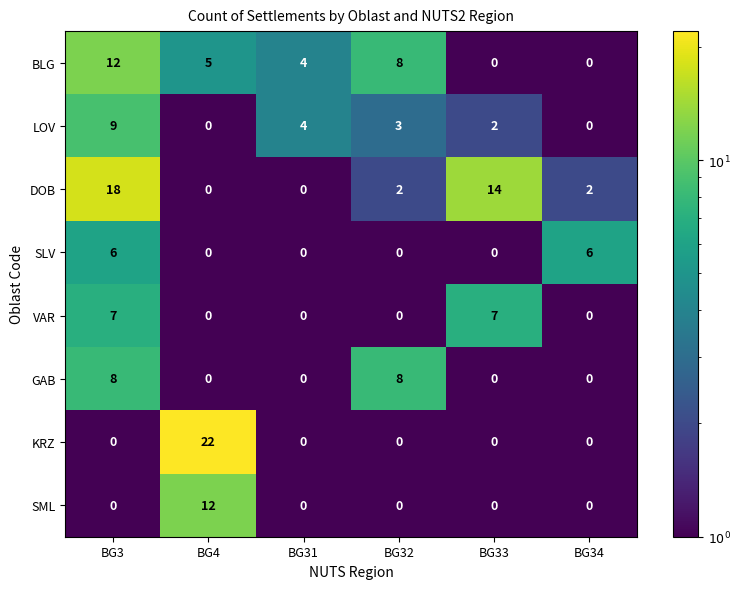

The KRZ series shows 0 at BG32. True or false?

True